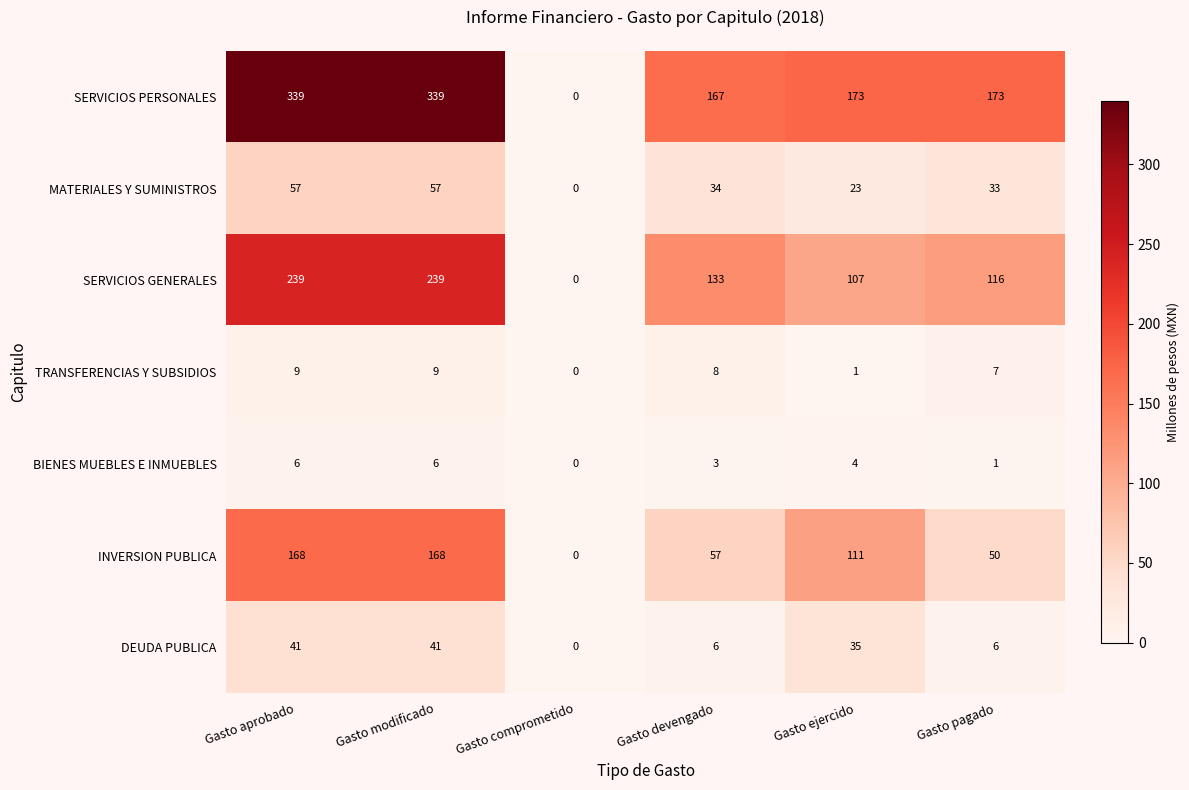

Which label corresponds to the smallest value in the chart?

Gasto comprometido